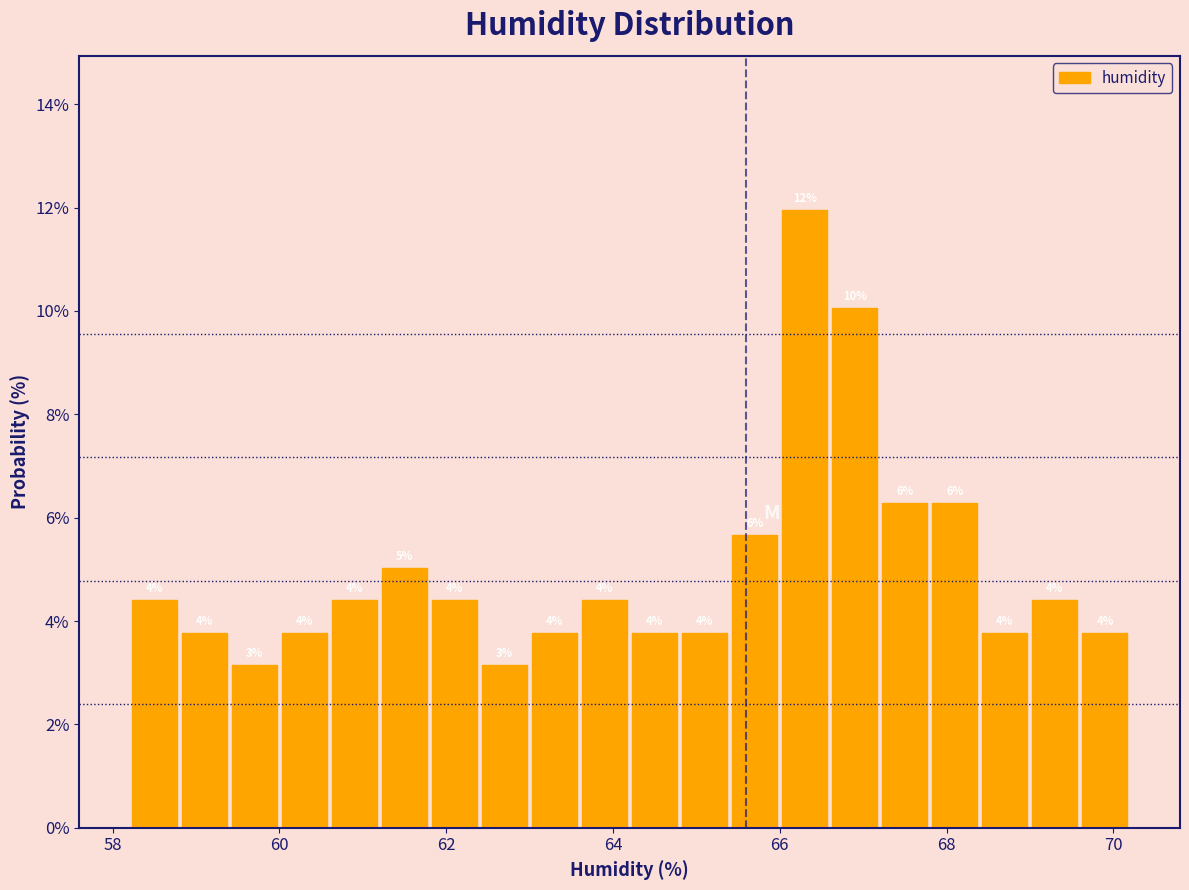

Read against the x-axis, roughly where is the centre of the tallest bar?

66.4